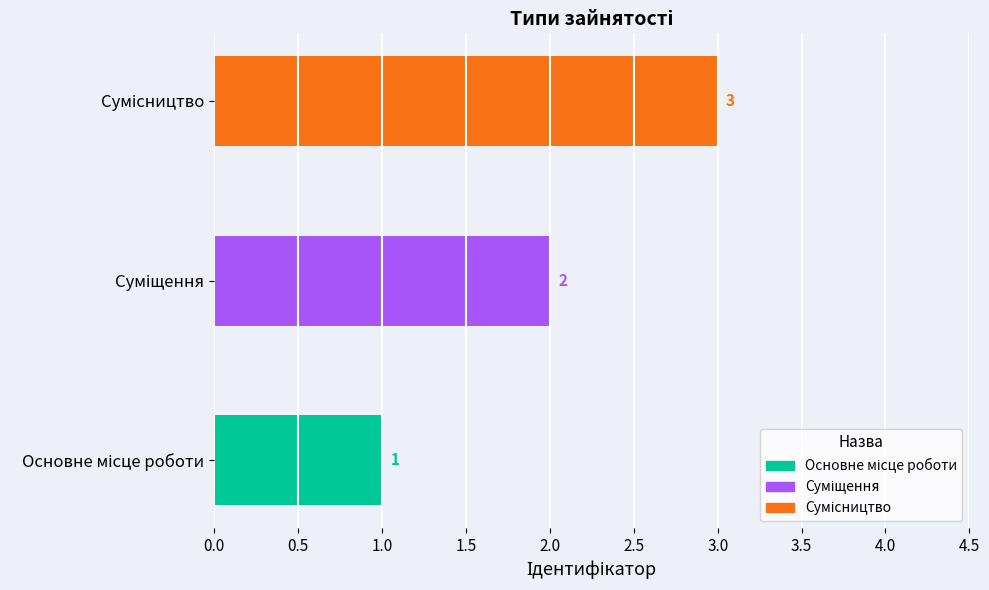

How many data points are less than 2?

1